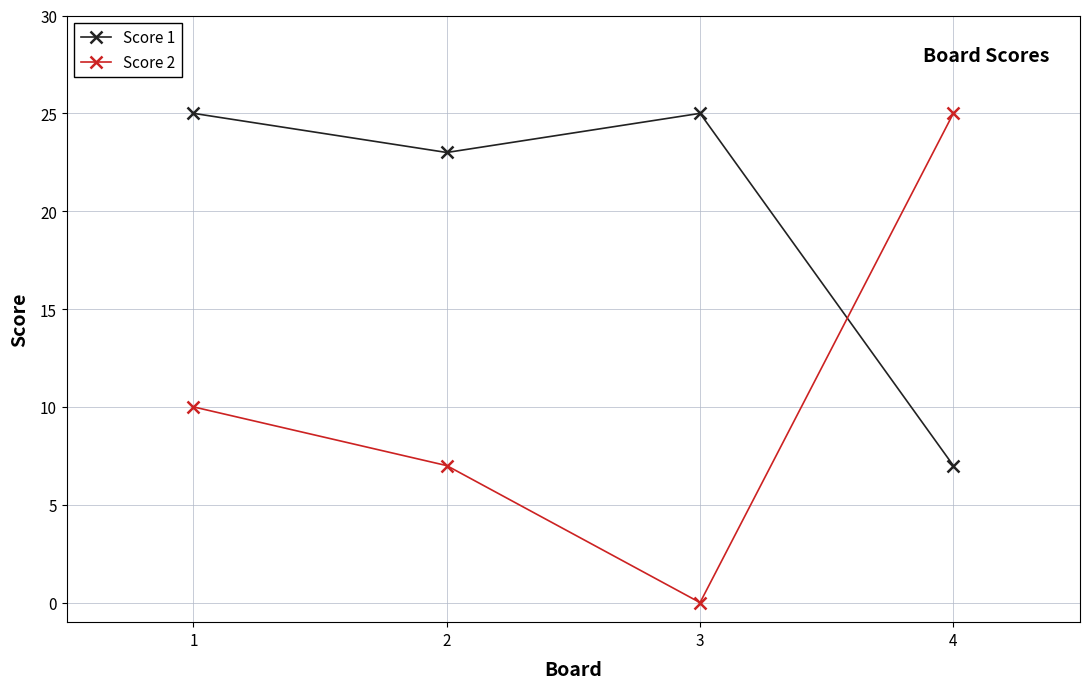

Which category has the lowest value across all series?

3